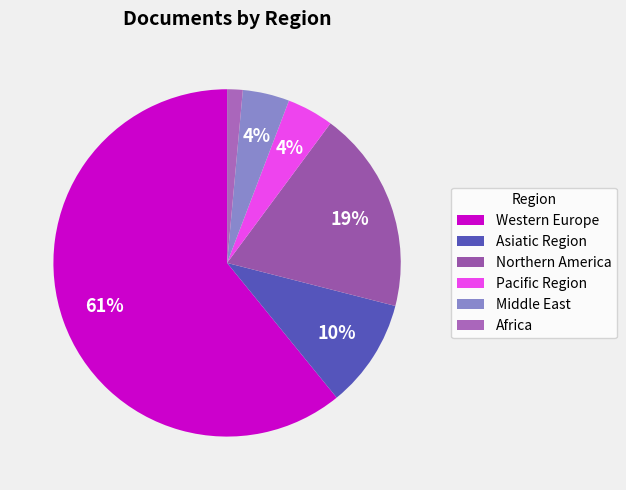

What is the largest slice in the pie chart?

Western Europe